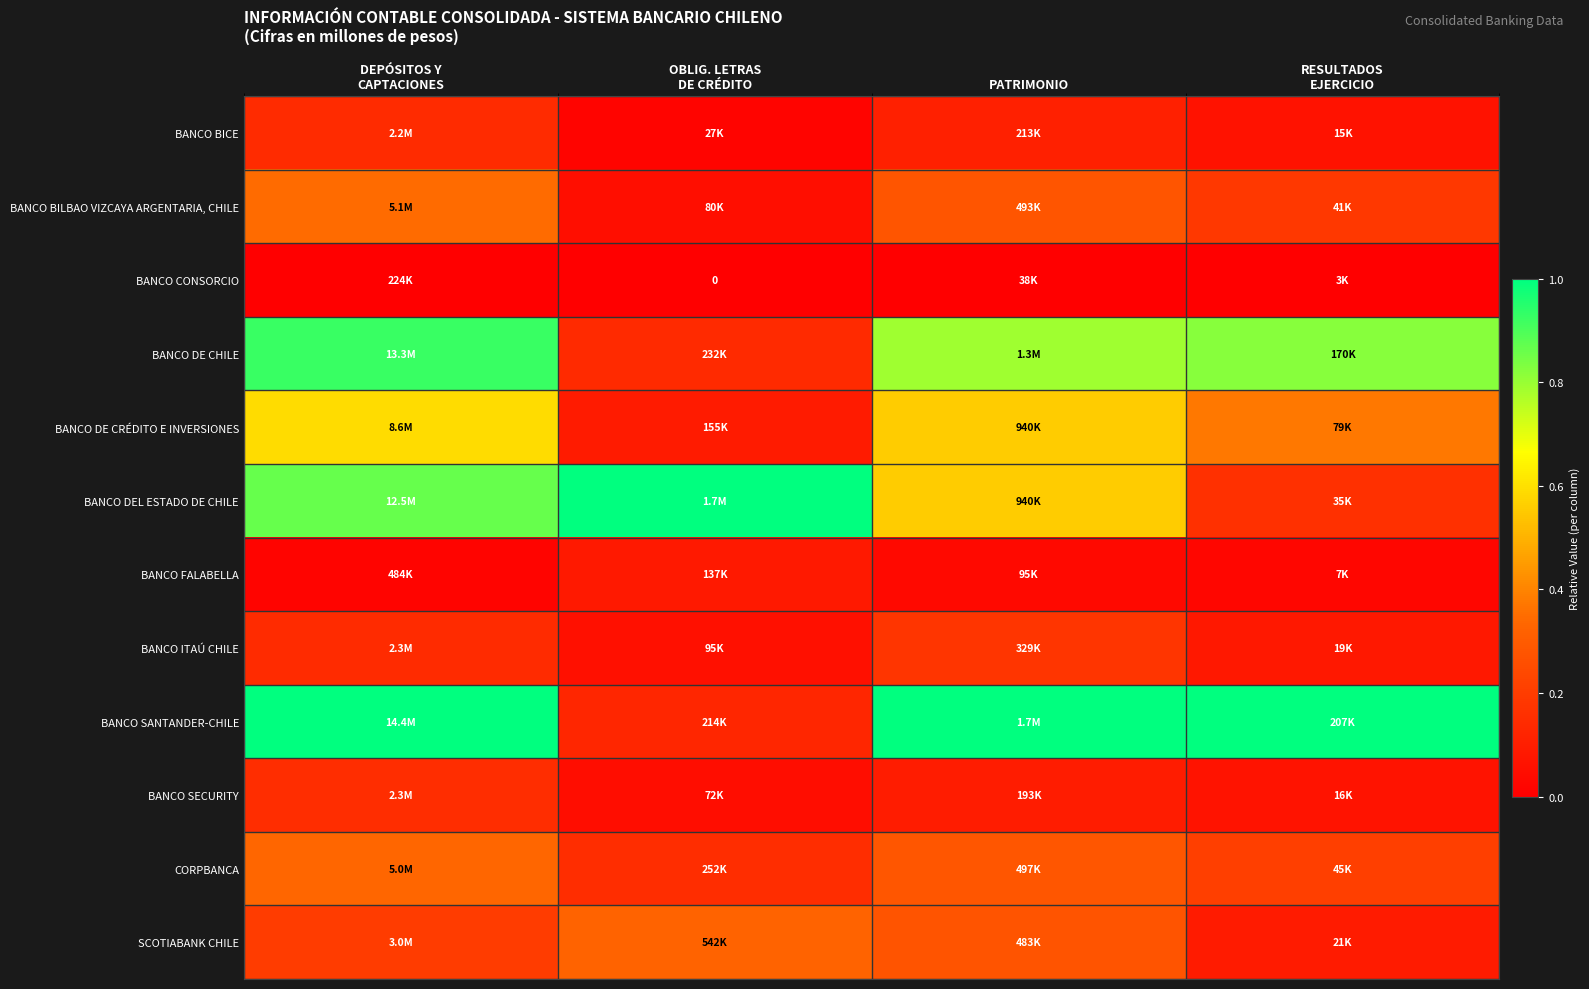

What is the sum of the BANCO DEL ESTADO DE CHILE values at RESULTADOS EJERCICIO and DEPÓSITOS Y CAPTACIONES?

1.0